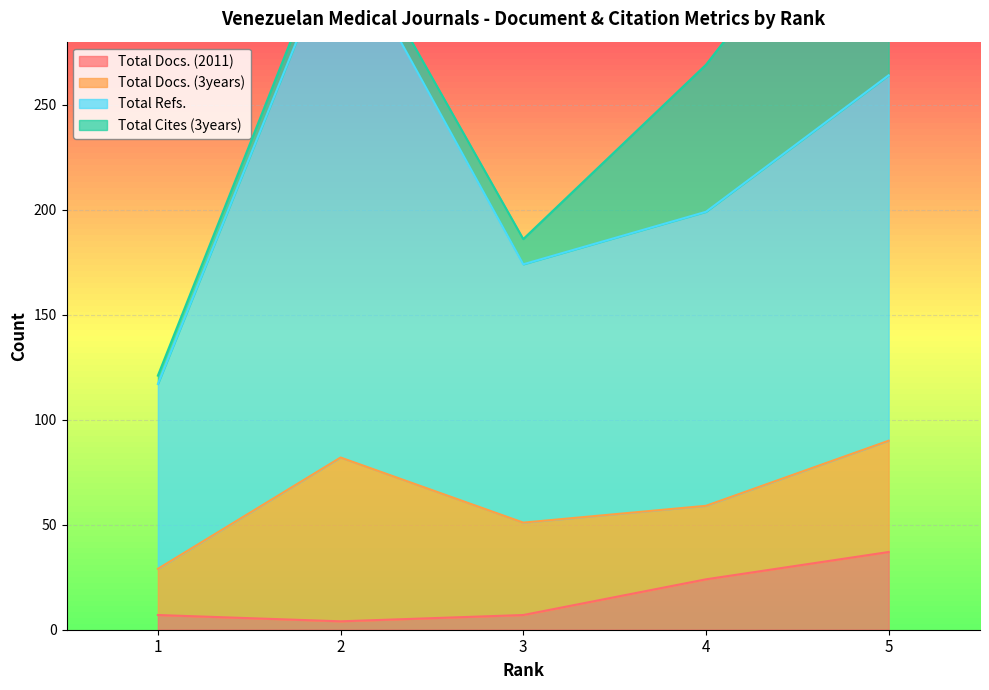

What is the smallest value displayed?

4